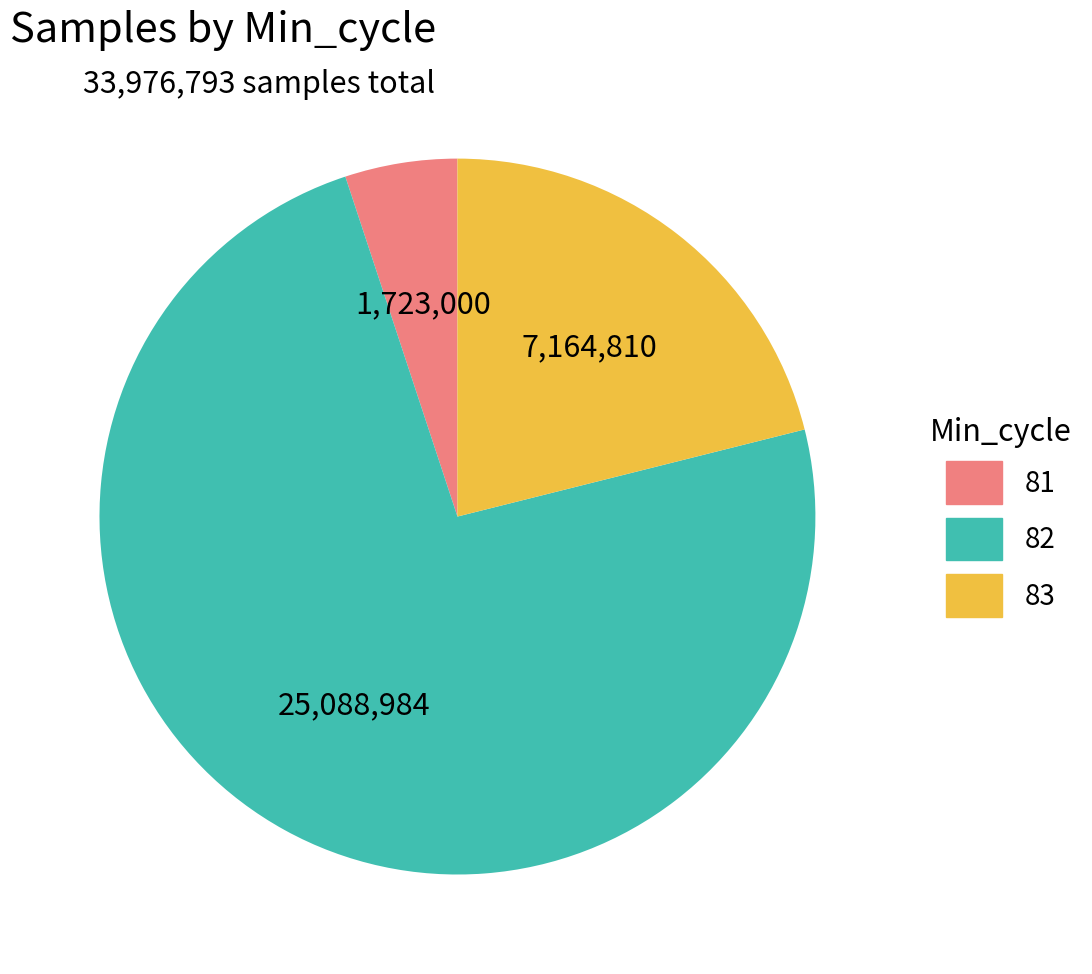

Does any single category account for the majority?

Yes